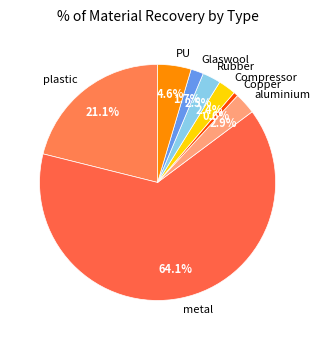

Which slice is the smallest?

Copper